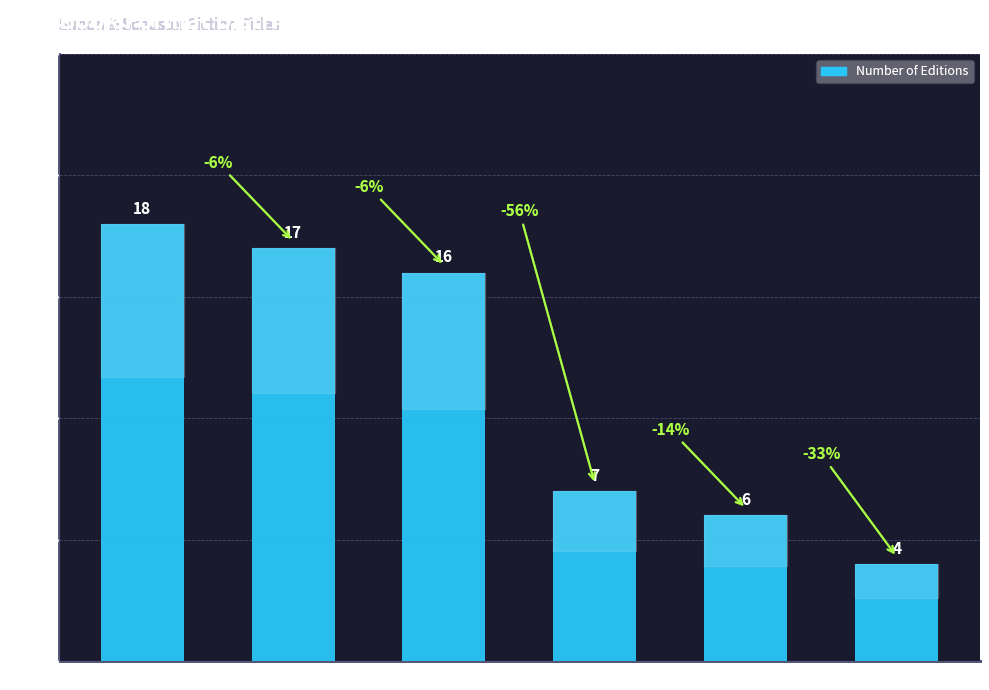

Reading left to right, list all the values displayed in this chart.

18	17	16	7	6	4